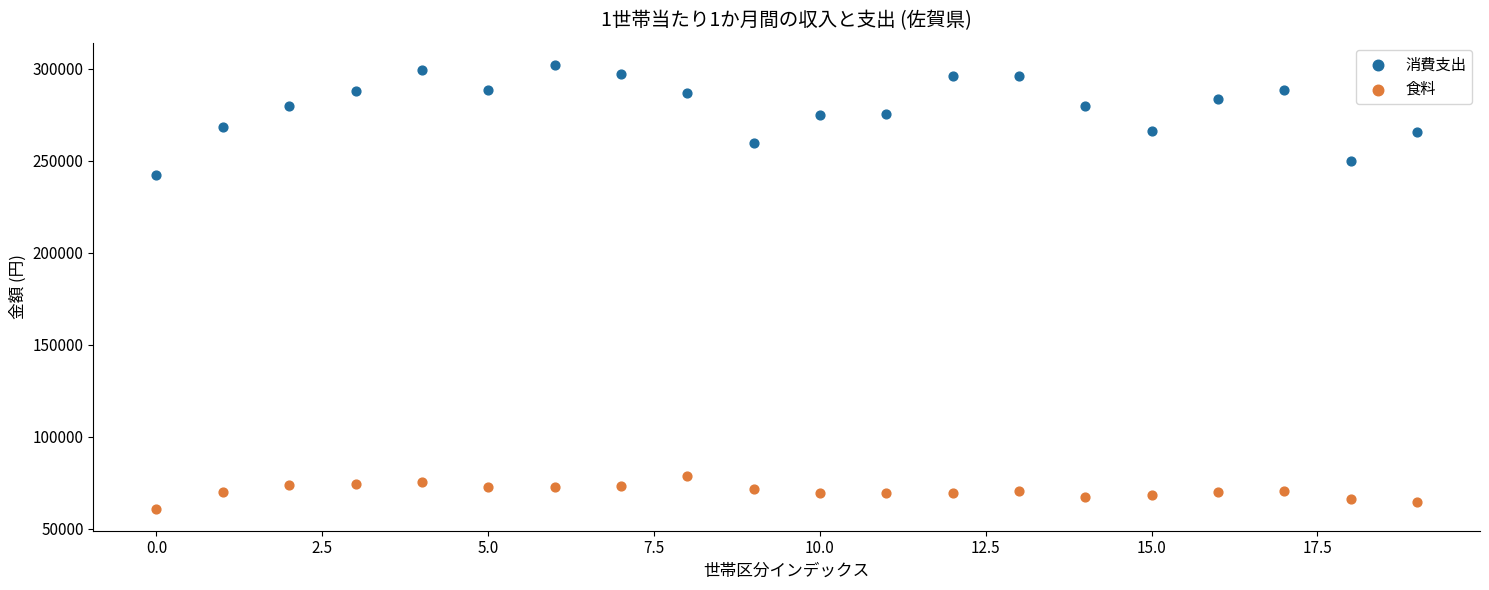

What are all the series names shown in the legend?

消費支出, 食料